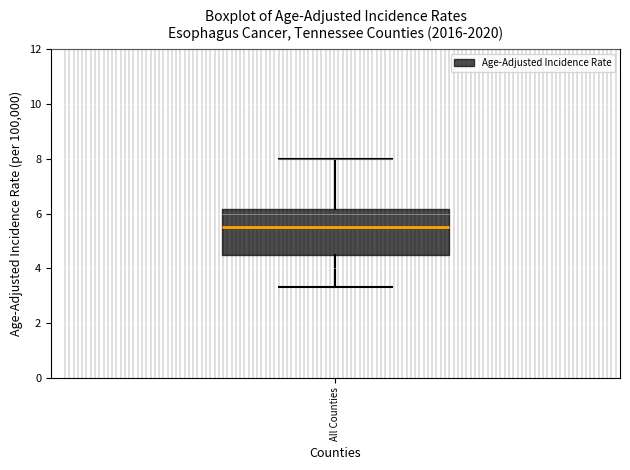

Transcribe this box plot: give where the median line is, the range the box spans, and where the two whiskers end, as read against the y-axis. The values are not printed on the chart, so give them approximately, as read against the axis.

median 5.6, box 4.6 to 6.2, whiskers 3.4 to 8.0